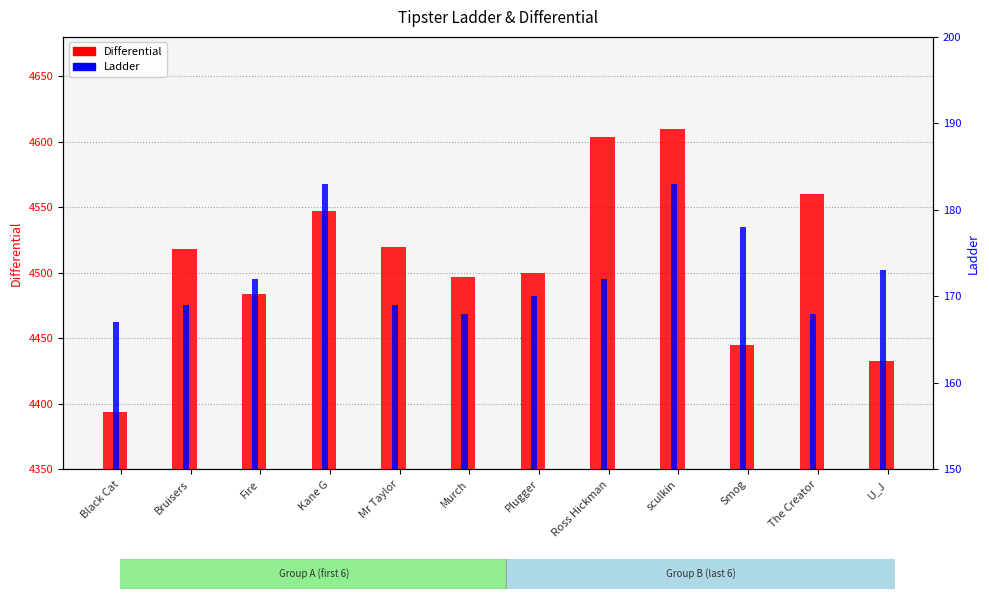

Reading left to right, extract all data points from this chart.

Differential: Black Cat=4394	Bruisers=4518	Fire=4484	Kane G=4547	Mr Taylor=4520	Murch=4497	Plugger=4500	Ross Hickman=4604	sculkin=4610	Smog=4445	The Creator=4560	U_J=4433
Ladder: Black Cat=167	Bruisers=169	Fire=172	Kane G=183	Mr Taylor=169	Murch=168	Plugger=170	Ross Hickman=172	sculkin=183	Smog=178	The Creator=168	U_J=173